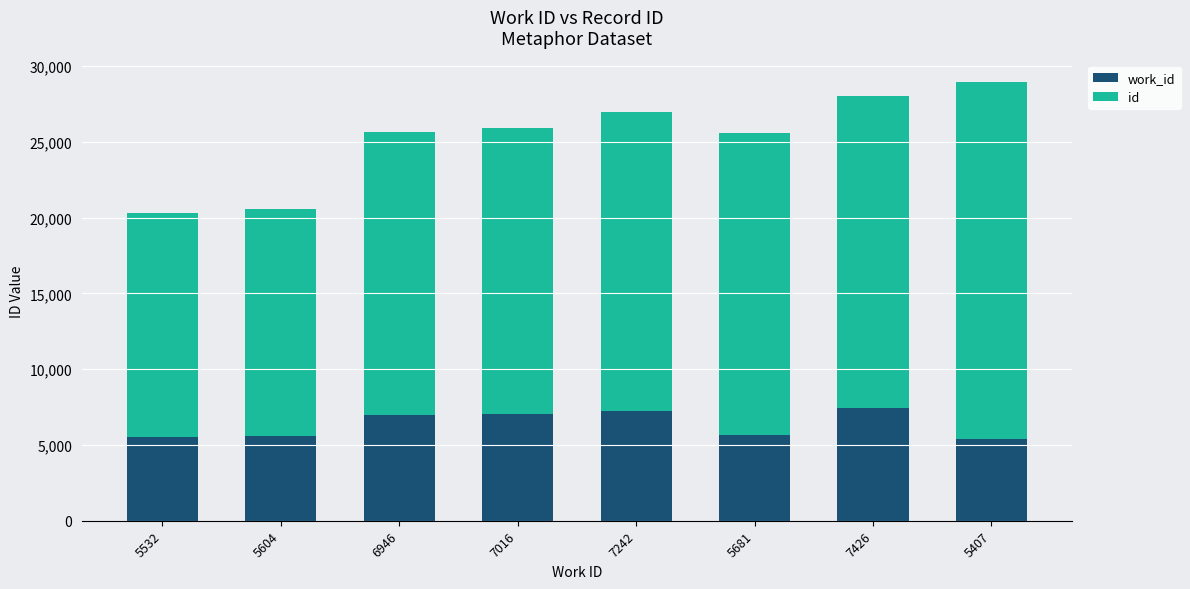

How many series are shown in this chart?

2